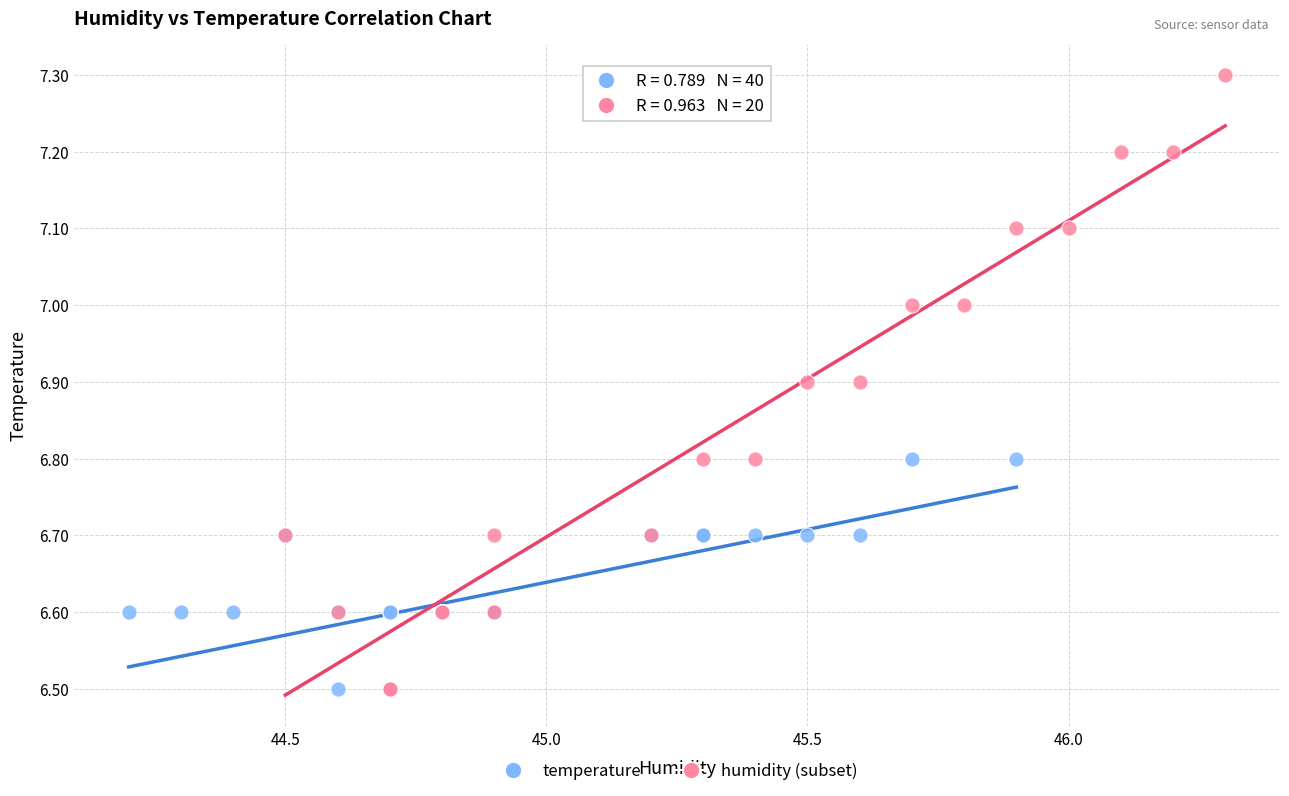

Which series has the largest Y range (max minus min)?

humidity (subset)